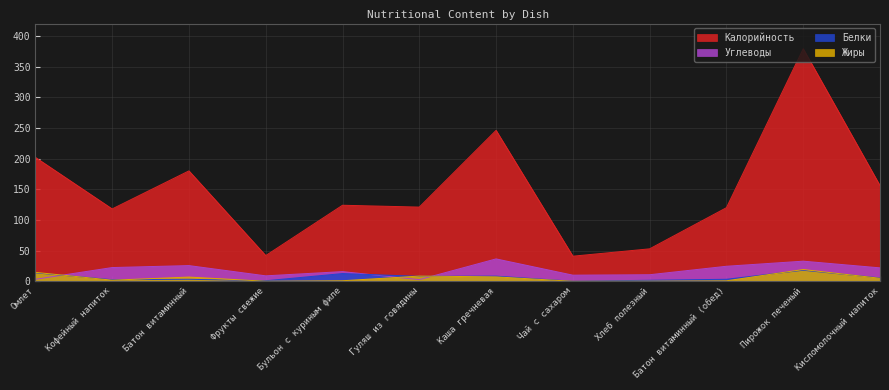

Reading left to right, list all the values displayed in this chart.

Калорийность: Омлет=202.0	Кофейный напиток=118.0	Батон витаминный=180.0	Фрукты свежие=42.0	Бульон с куриным филе=124.0	Гуляш из говядины=121.0	Каша гречневая=246.0	Чай с сахаром=41.0	Хлеб полезный=53.0	Батон витаминный (обед)=120.0	Пирожок печеный=379.0	Кисломолочный напиток=156.0
Белки: Омлет=13.9	Кофейный напиток=2.7	Батон витаминный=3.4	Фрукты свежие=1.0	Бульон с куриным филе=12.7	Гуляш из говядины=8.2	Каша гречневая=8.5	Чай с сахаром=0.2	Хлеб полезный=1.8	Батон витаминный (обед)=3.4	Пирожок печеный=18.1	Кисломолочный напиток=5.6
Жиры: Омлет=14.7	Кофейный напиток=1.9	Батон витаминный=7.0	Фрукты свежие=0.2	Бульон с куриным филе=1.0	Гуляш из говядины=8.6	Каша гречневая=7.3	Чай с сахаром=0.1	Хлеб полезный=0.3	Батон витаминный (обед)=0.9	Пирожок печеный=19.3	Кисломолочный напиток=5.0
Углеводы: Омлет=3.4	Кофейный напиток=22.5	Батон витаминный=25.7	Фрукты свежие=9.0	Бульон с куриным филе=15.9	Гуляш из говядины=2.8	Каша гречневая=36.6	Чай с сахаром=10.1	Хлеб полезный=10.8	Батон витаминный (обед)=24.6	Пирожок печеный=32.9	Кисломолочный напиток=22.0